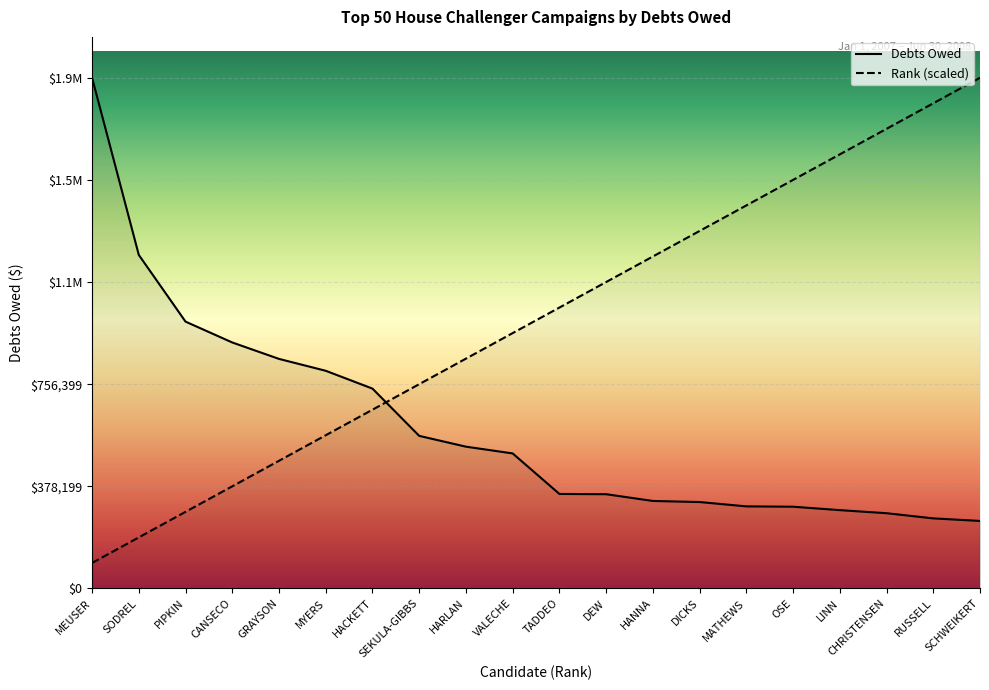

Which category has the highest value in the Debts Owed series?

MEUSER